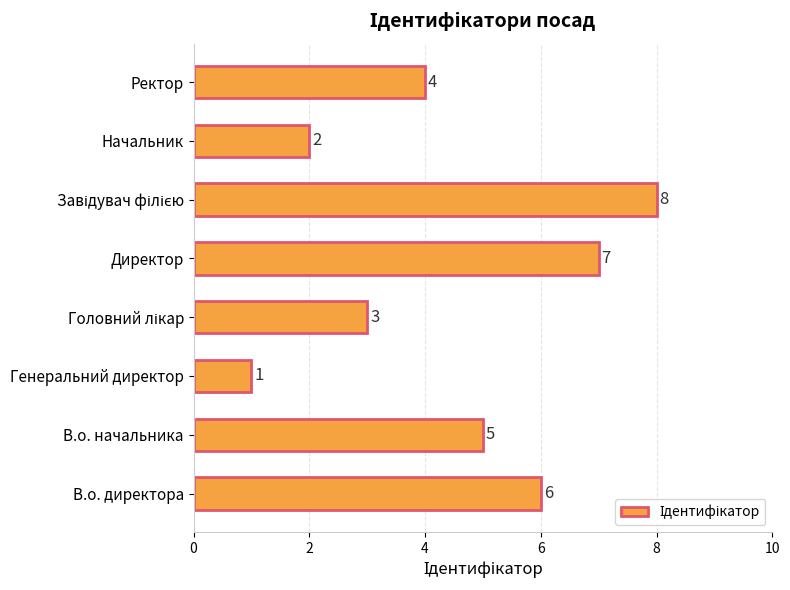

Reading top to bottom, transcribe all the data shown in this chart.

4	2	8	7	3	1	5	6